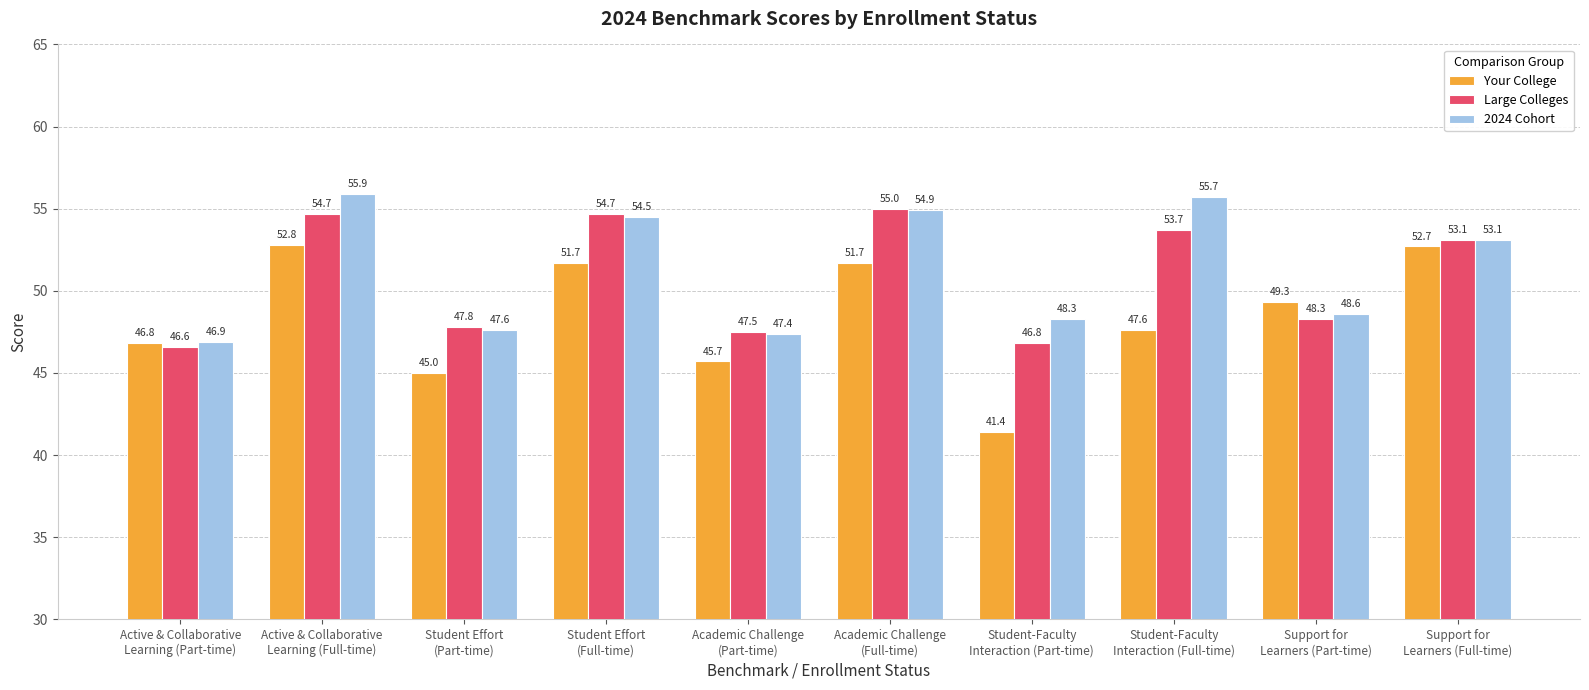

Reading left to right, extract all data points from this chart.

Your College: Active & Collaborative
Learning (Part-time)=46.8	Active & Collaborative
Learning (Full-time)=52.8	Student Effort
(Part-time)=45.0	Student Effort
(Full-time)=51.7	Academic Challenge
(Part-time)=45.7	Academic Challenge
(Full-time)=51.7	Student-Faculty
Interaction (Part-time)=41.4	Student-Faculty
Interaction (Full-time)=47.6	Support for
Learners (Part-time)=49.3	Support for
Learners (Full-time)=52.7
Large Colleges: Active & Collaborative
Learning (Part-time)=46.6	Active & Collaborative
Learning (Full-time)=54.7	Student Effort
(Part-time)=47.8	Student Effort
(Full-time)=54.7	Academic Challenge
(Part-time)=47.5	Academic Challenge
(Full-time)=55.0	Student-Faculty
Interaction (Part-time)=46.8	Student-Faculty
Interaction (Full-time)=53.7	Support for
Learners (Part-time)=48.3	Support for
Learners (Full-time)=53.1
2024 Cohort: Active & Collaborative
Learning (Part-time)=46.9	Active & Collaborative
Learning (Full-time)=55.9	Student Effort
(Part-time)=47.6	Student Effort
(Full-time)=54.5	Academic Challenge
(Part-time)=47.4	Academic Challenge
(Full-time)=54.9	Student-Faculty
Interaction (Part-time)=48.3	Student-Faculty
Interaction (Full-time)=55.7	Support for
Learners (Part-time)=48.6	Support for
Learners (Full-time)=53.1